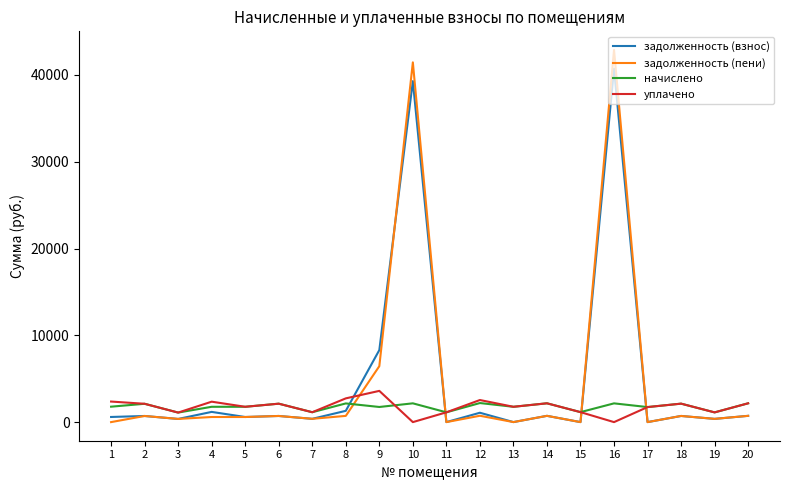

After their last crossing, which series has the higher values: задолженность (пени) or начислено?

начислено